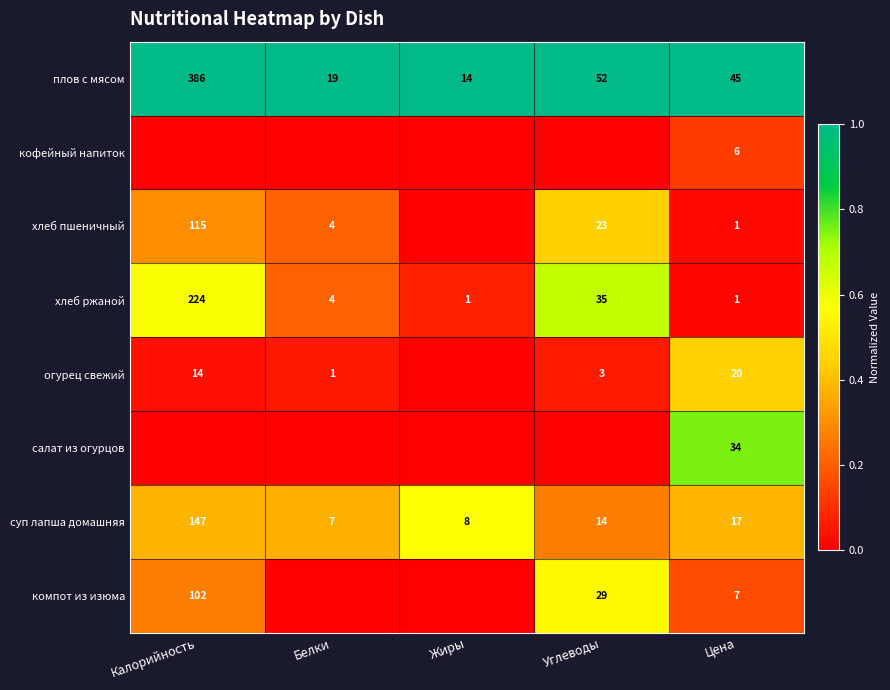

What is the total value across all series at Цена?

131